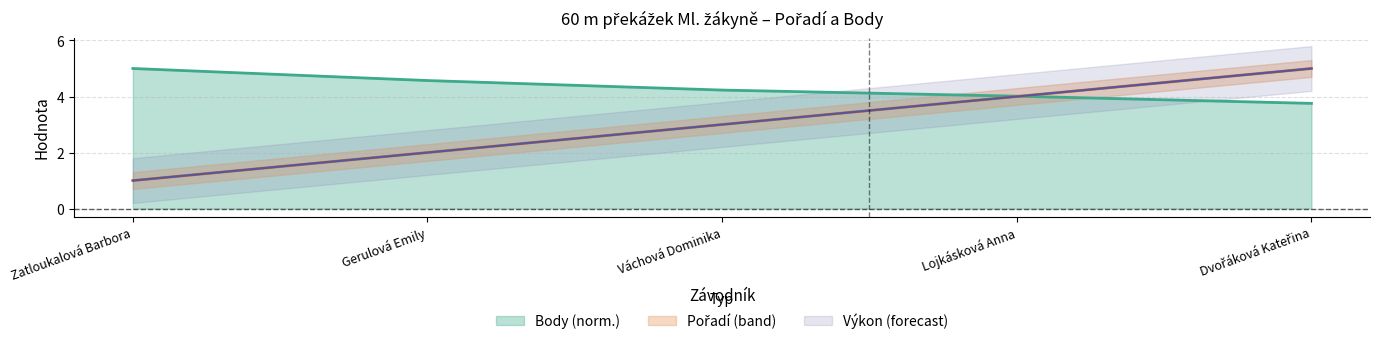

List the labels in order of Pořadí value, smallest first.

Zatloukalová Barbora, Gerulová Emily, Váchová Dominika, Lojkásková Anna, Dvořáková Kateřina